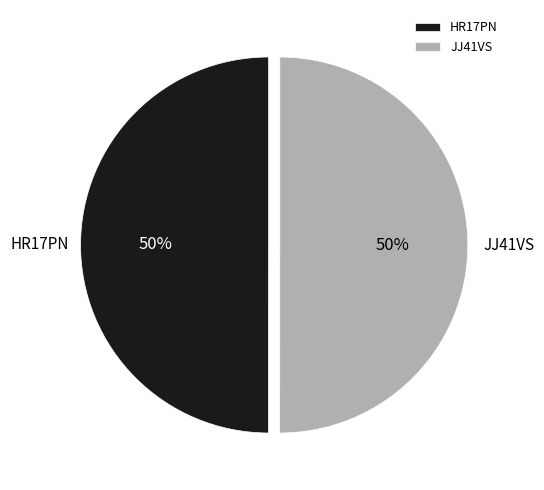

What is the ratio of the value at JJ41VS to the value at HR17PN?

1.0